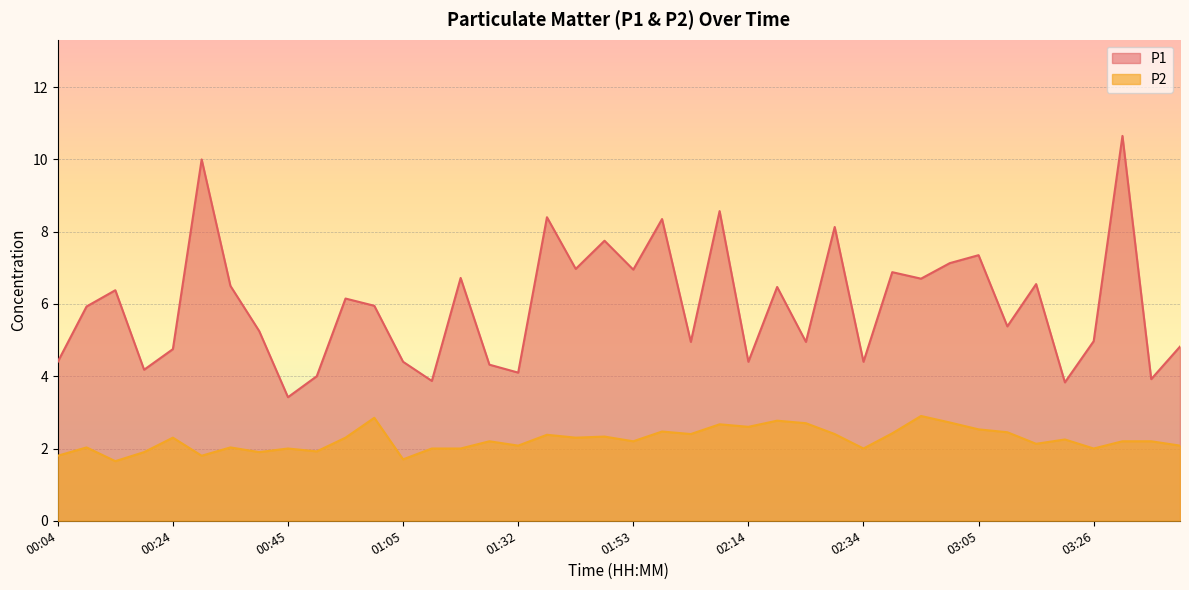

At which label does P1 reach its peak?

03:31